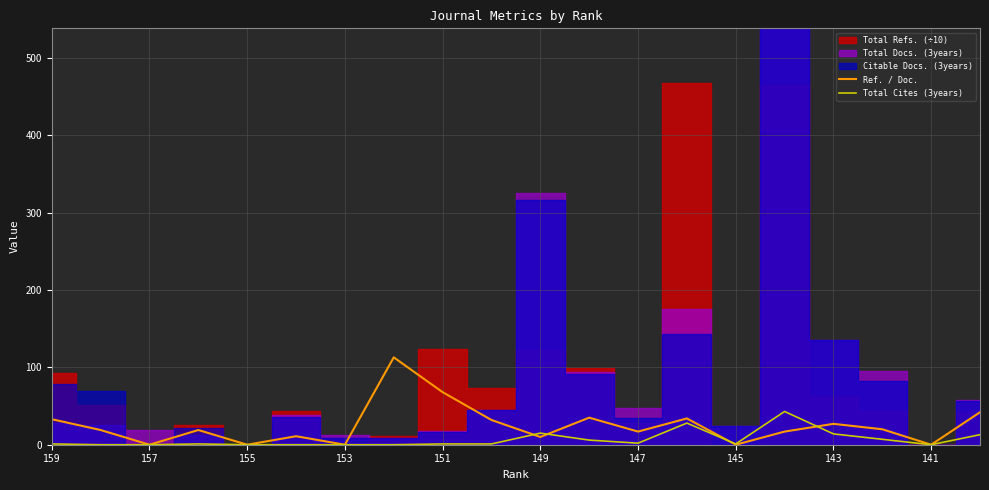

Is it true that Total Cites (3years) equals 0 at 155?

True